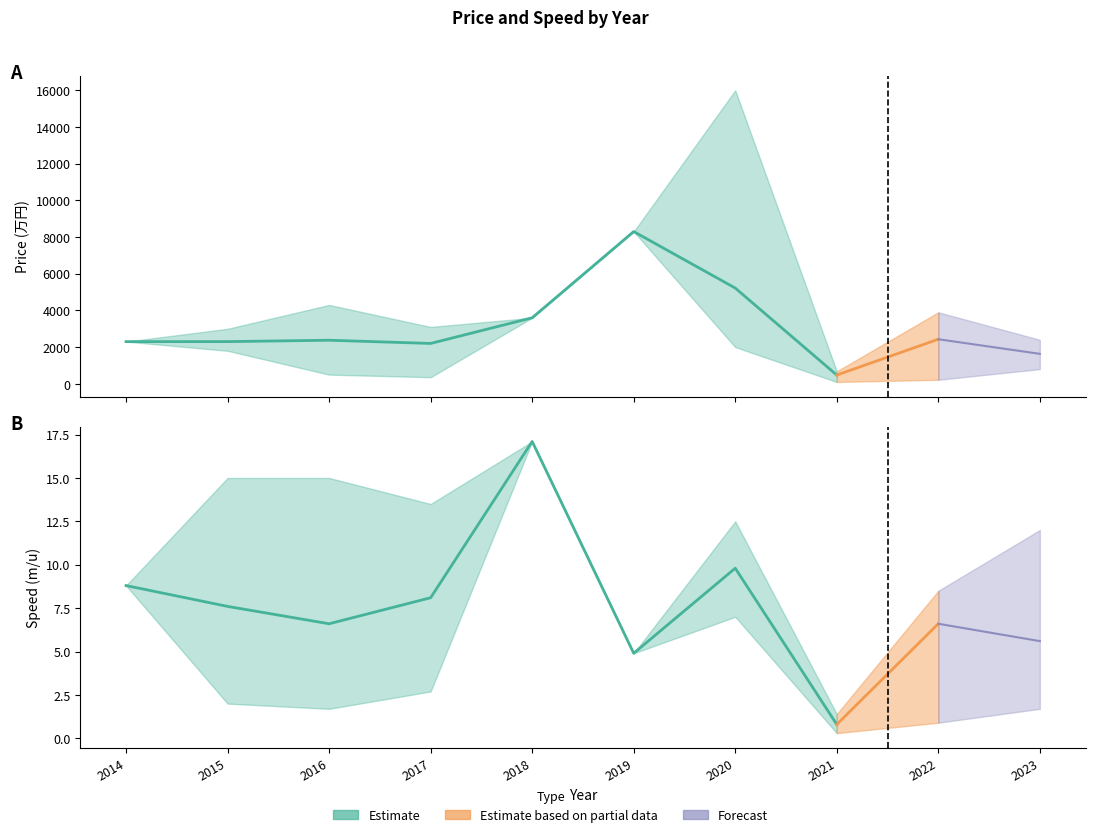

Is it true that price_high equals 1126.0 at 2014?

False